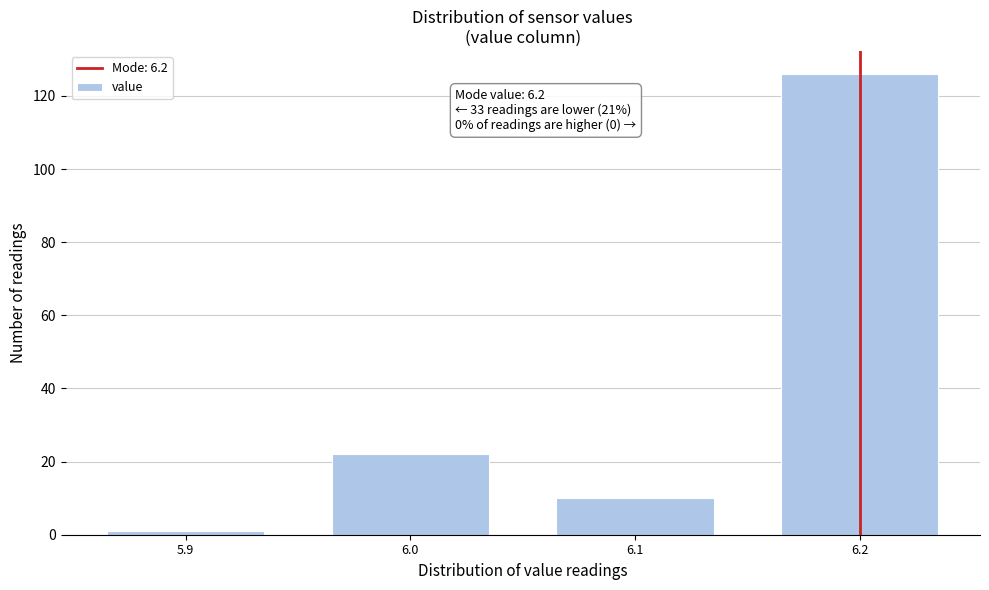

Reading left to right, what are all the values shown in this chart?

5.9=1	6.0=22	6.1=10	6.2=126